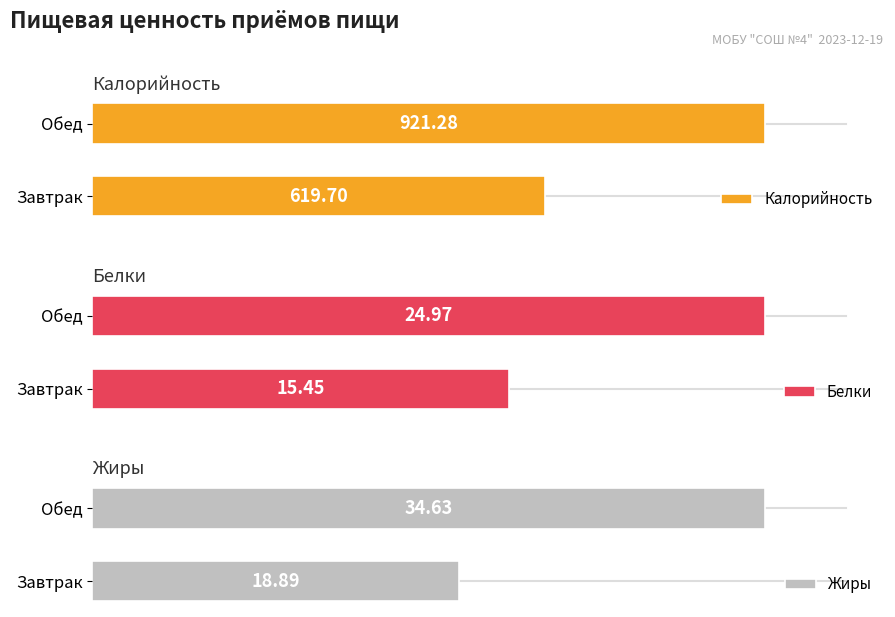

Which category has the lowest value in the Жиры series?

Завтрак